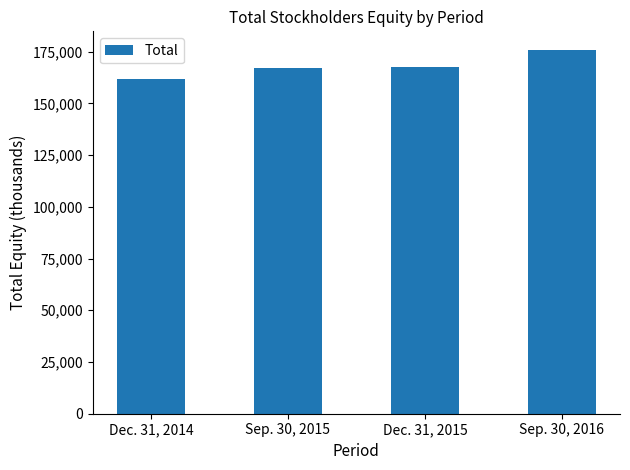

Is it true that the value at Dec. 31, 2015 is 92284?

False